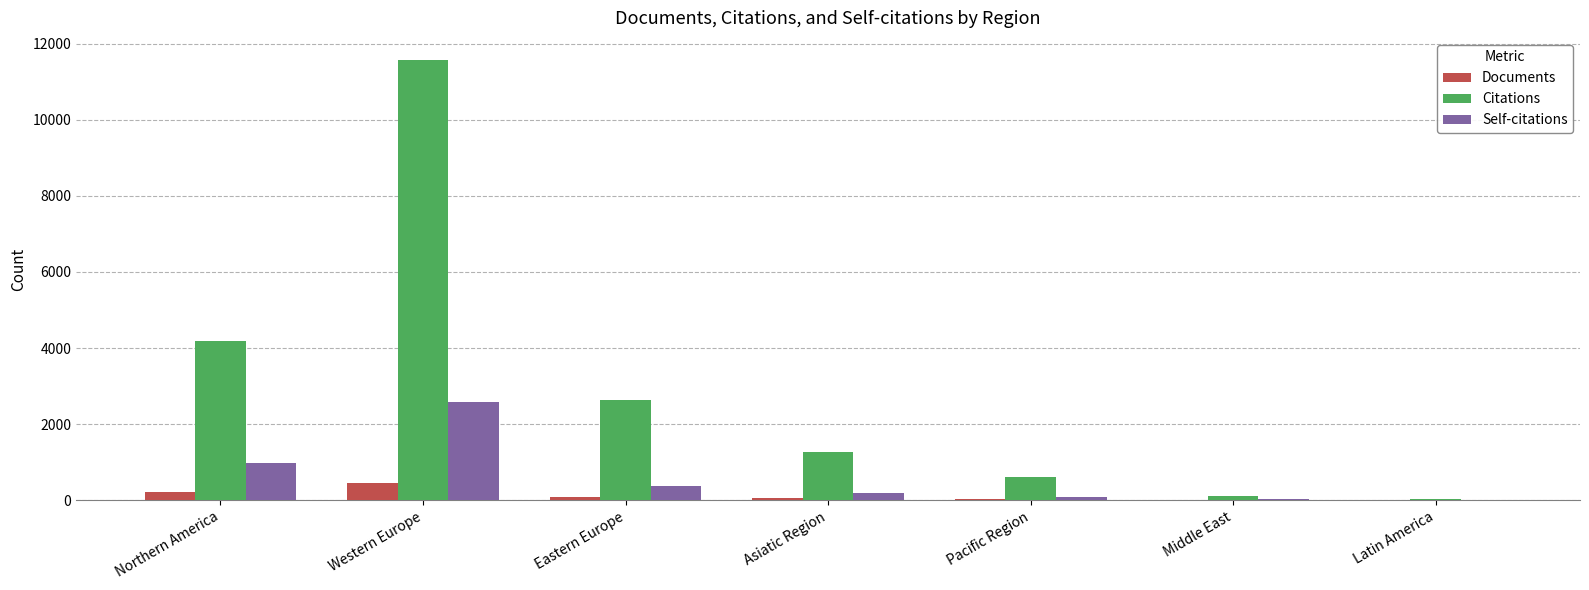

What are all the series names shown in the legend?

Documents, Citations, Self-citations